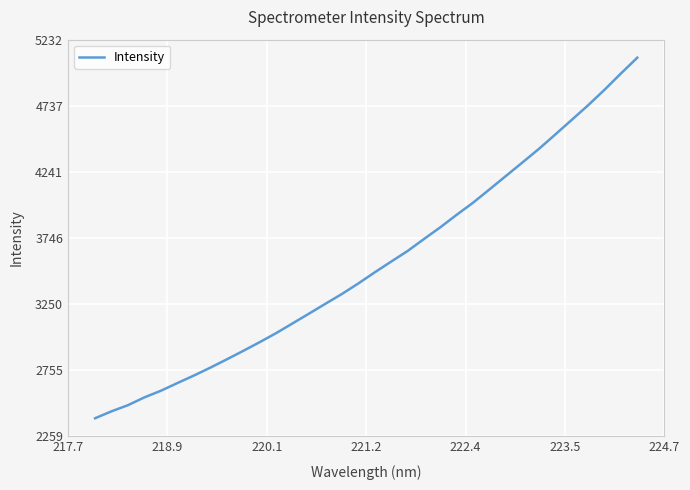

How many values exceed 3487?

17